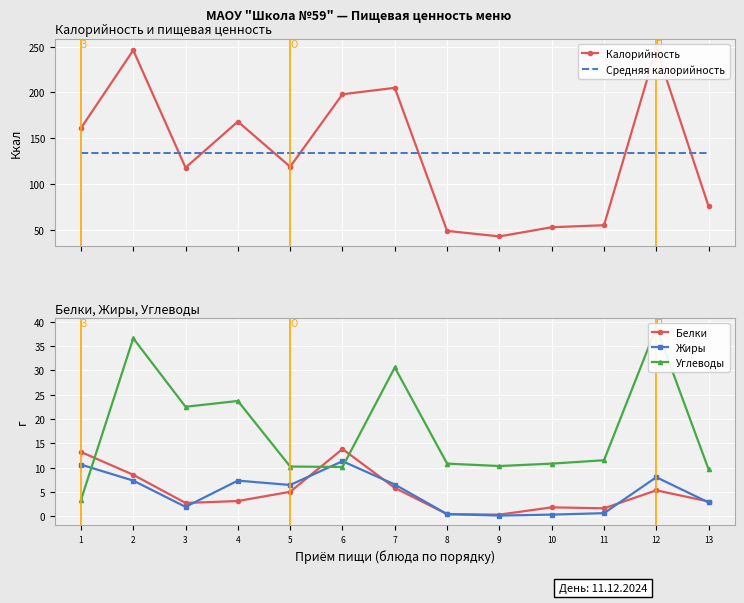

What is the value of the Калорийность point at the 9th from the left?

43.0